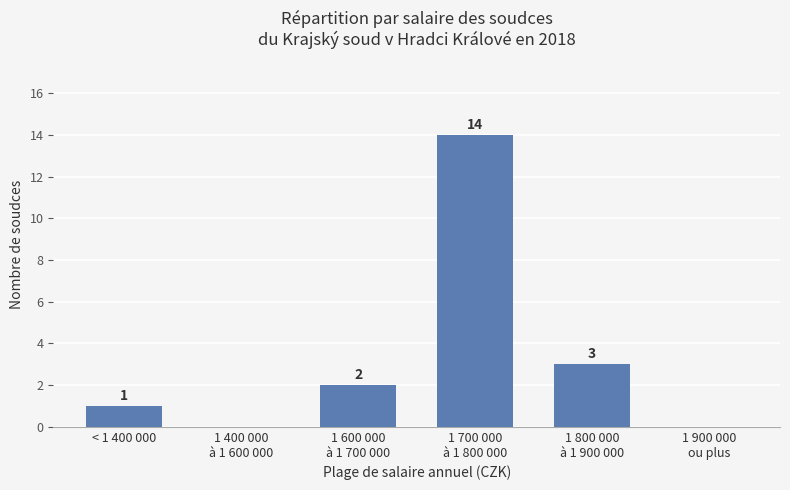

How many categories are shown in the chart?

6